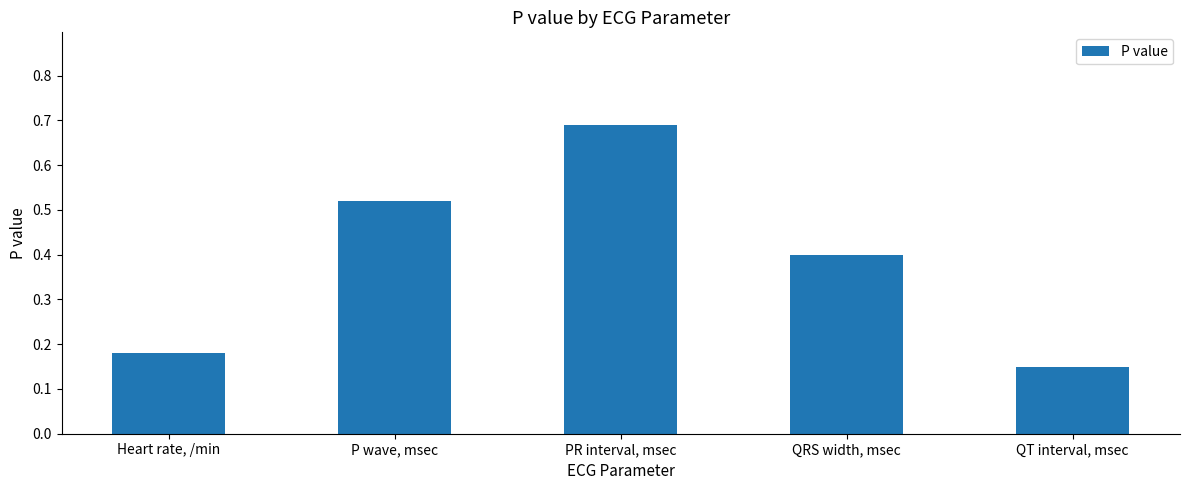

List the labels in order of value, largest first.

PR interval, msec, P wave, msec, QRS width, msec, Heart rate, /min, QT interval, msec